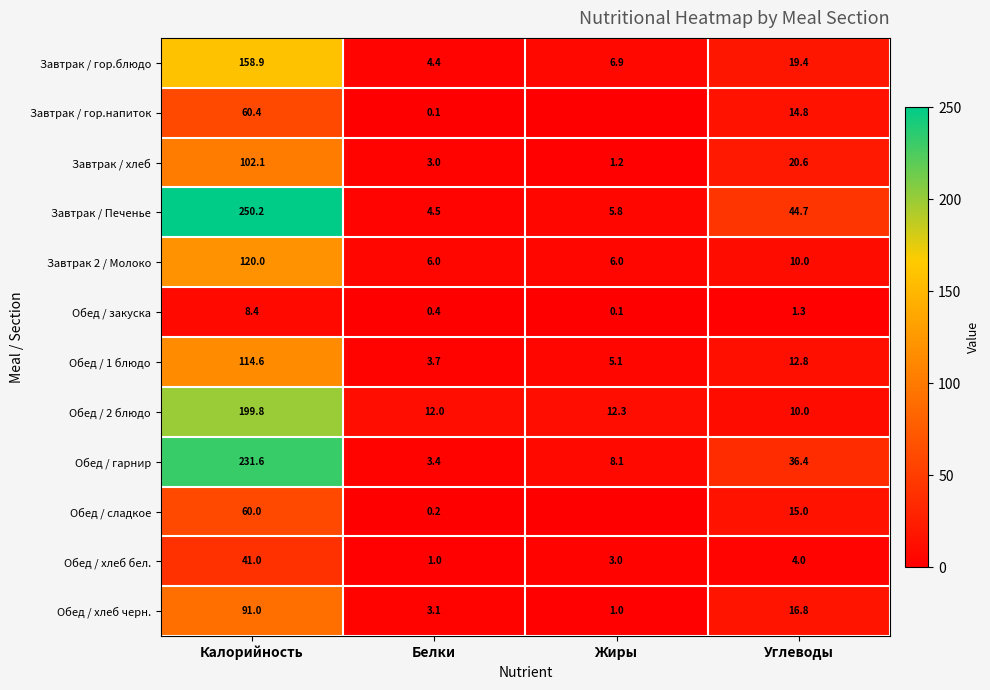

What is the total value across all series at Углеводы?

205.8